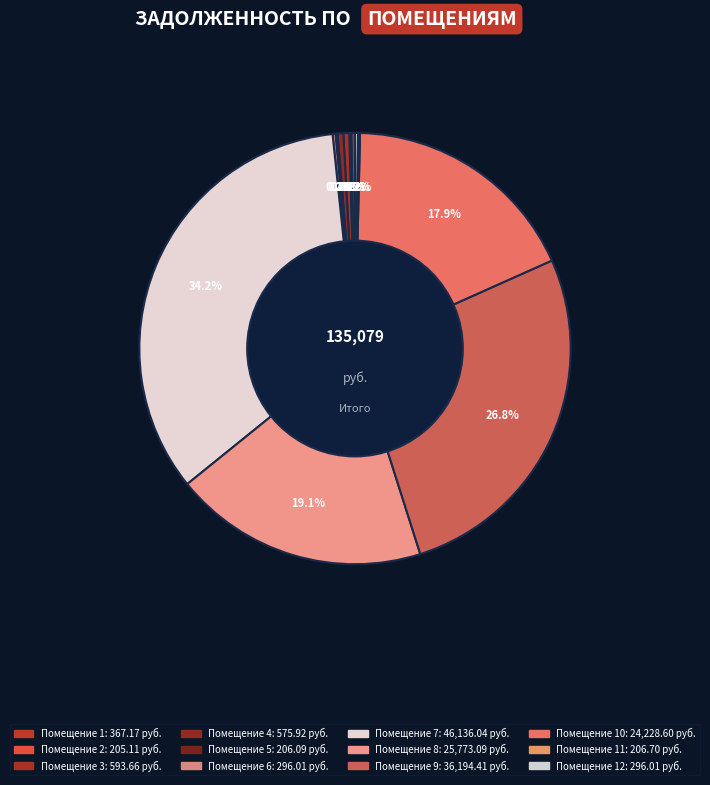

Rank the categories by value from lowest to highest.

2, 5, 11, 6, 12, 1, 4, 3, 10, 8, 9, 7